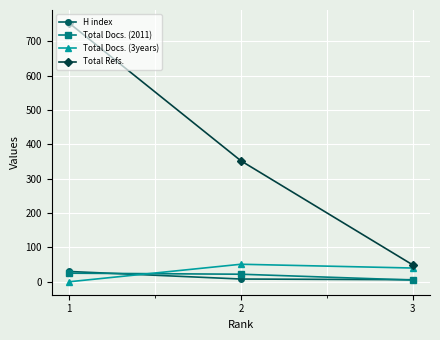

Which series changed the most between 1 and 2?

Total Refs.